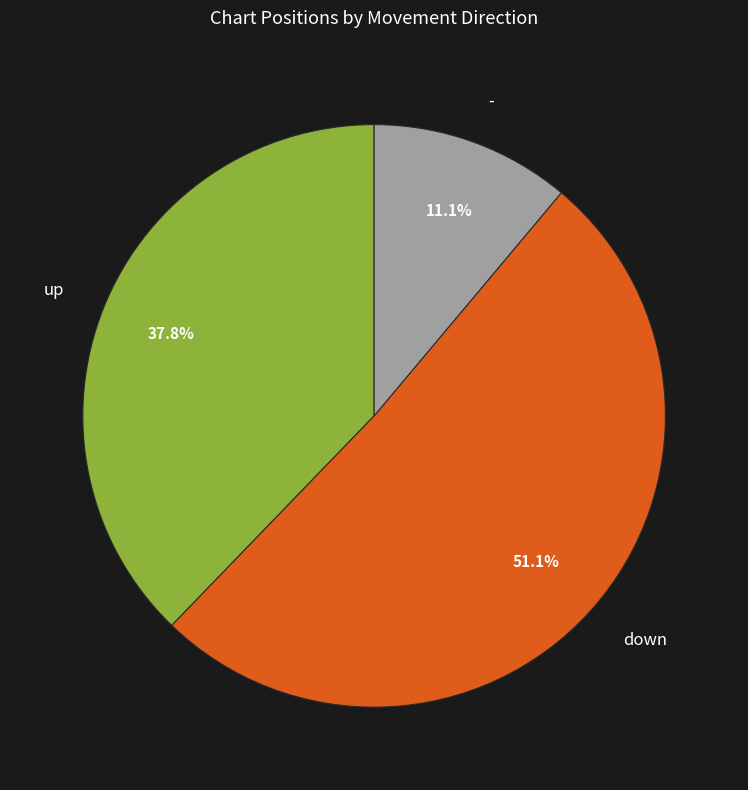

Which slice is the largest?

down